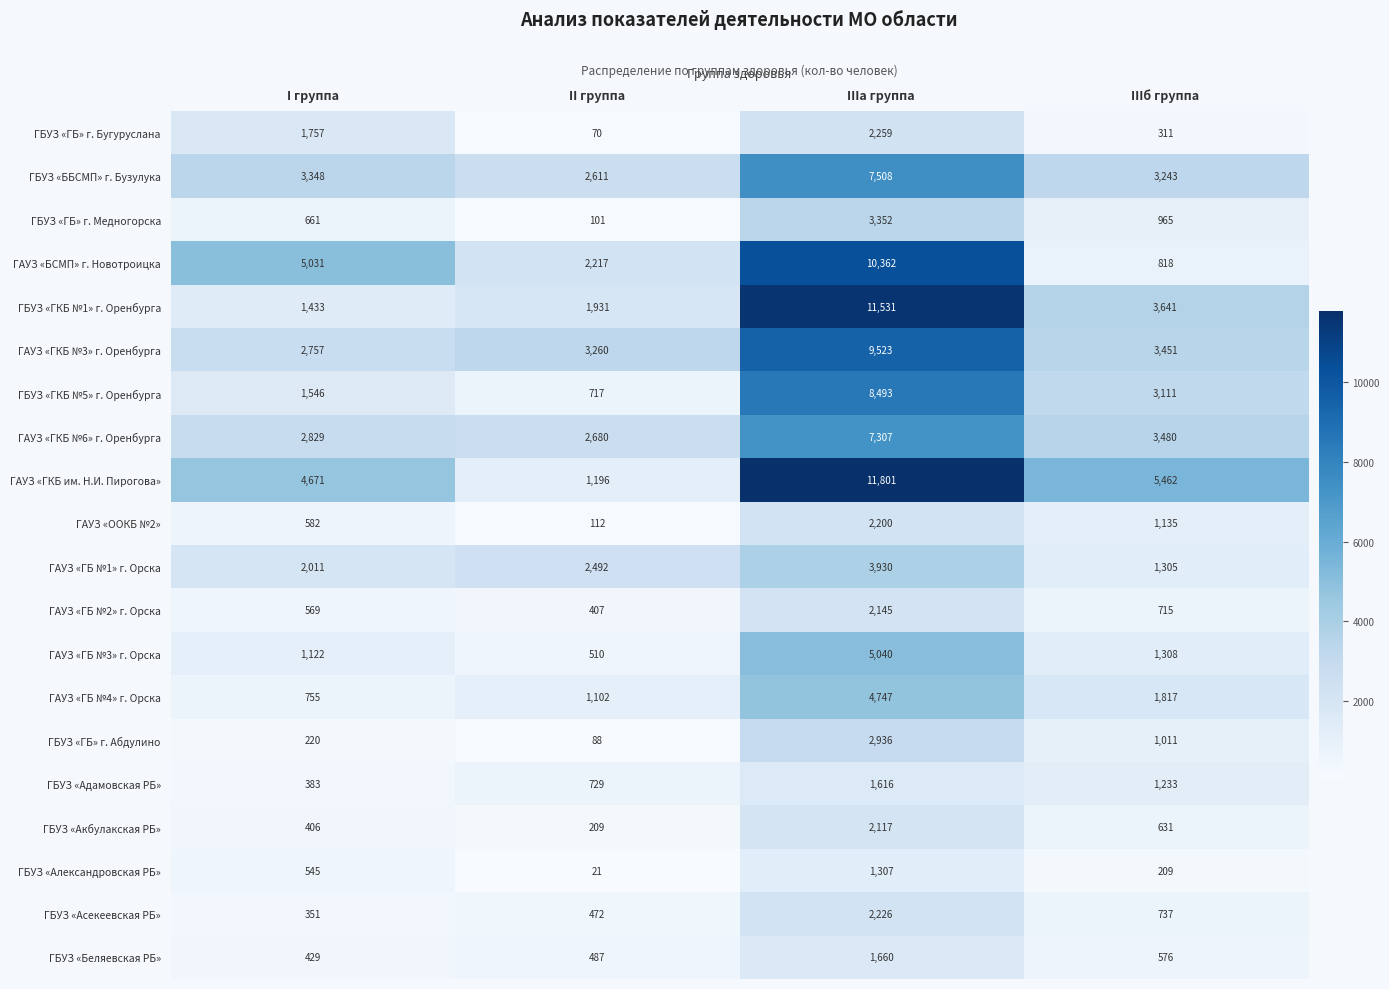

What is the greatest value displayed?

11801